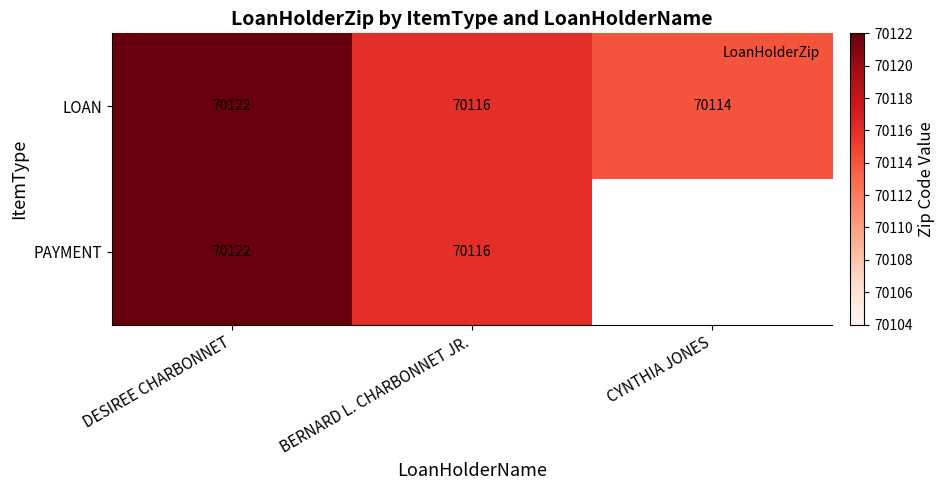

At which category is the sum across all series the highest?

DESIREE CHARBONNET